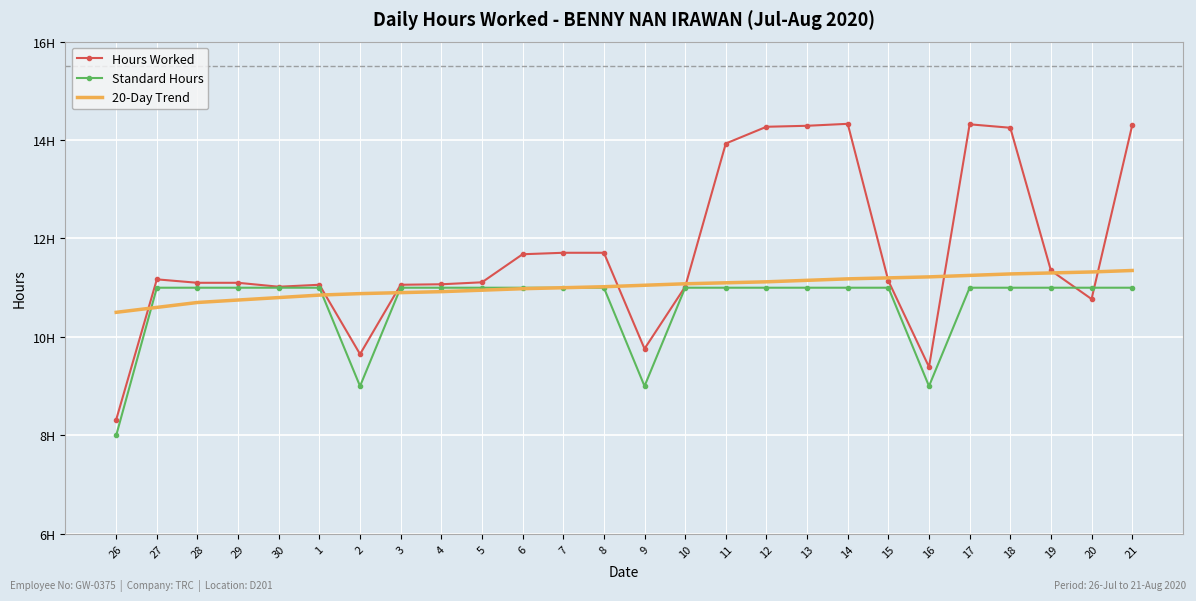

Between 26 and 30, which is larger?

30